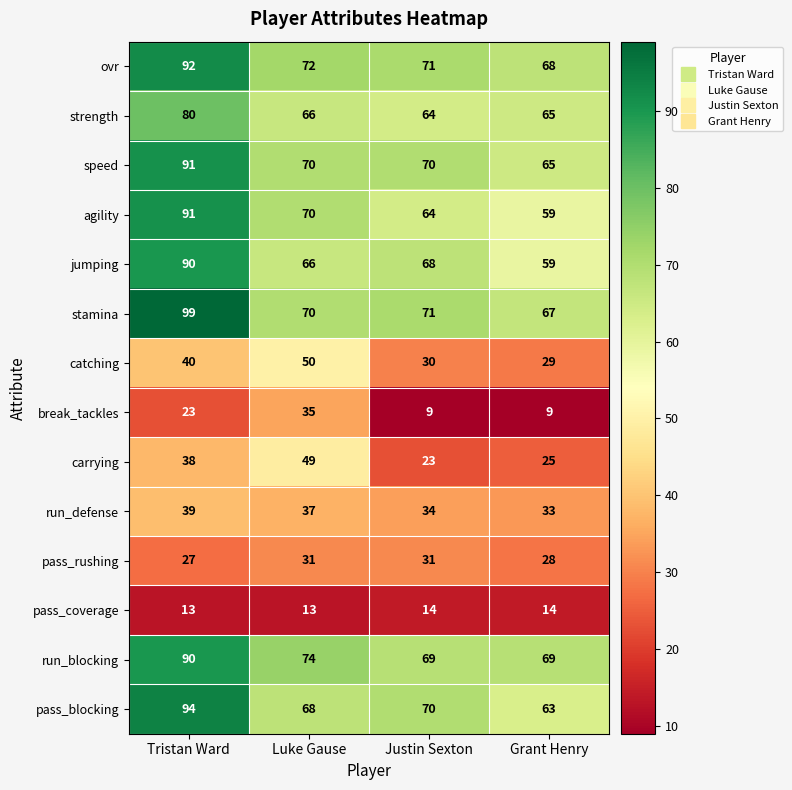

What is the sum of the speed values at Luke Gause and Grant Henry?

135